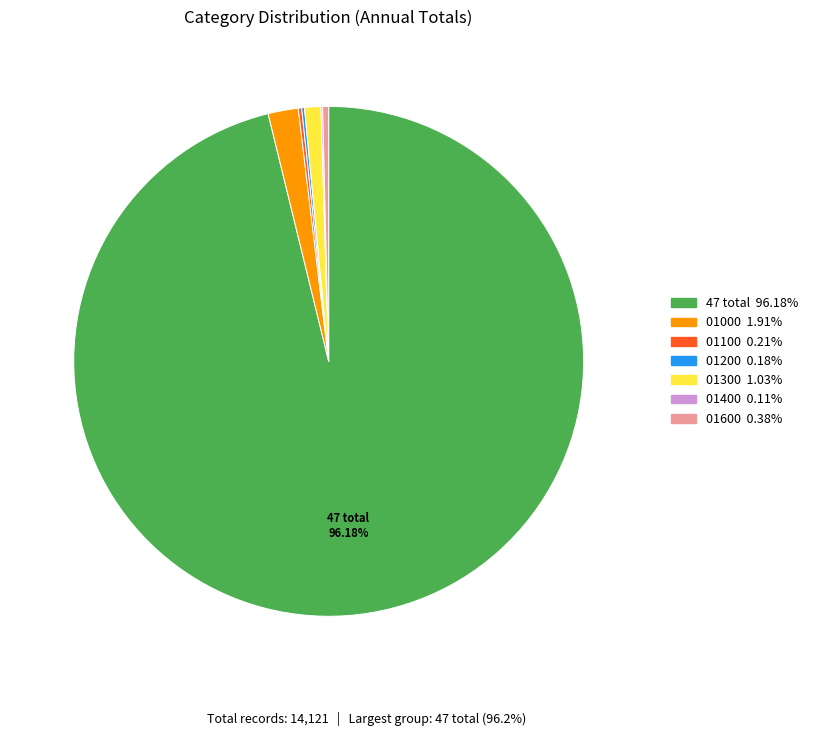

Do 01600 and 01000 together represent more than half of the pie?

No